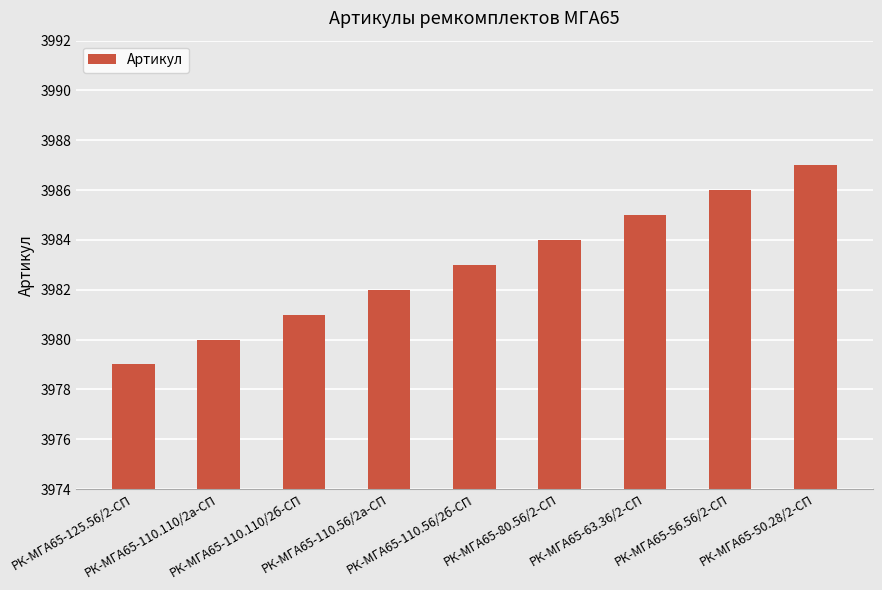

What is the greatest value displayed?

3987